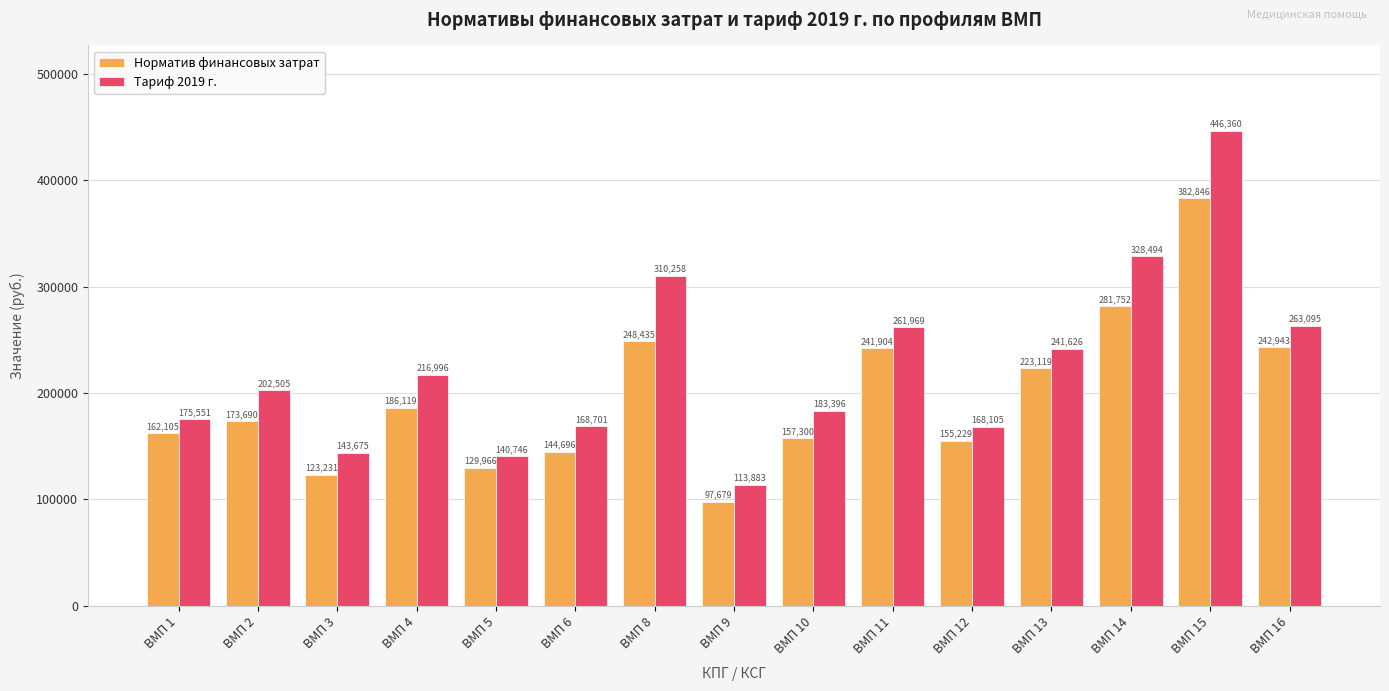

True or false: Норматив финансовых затрат has a value of 123231.0 at ВМП 3.

True